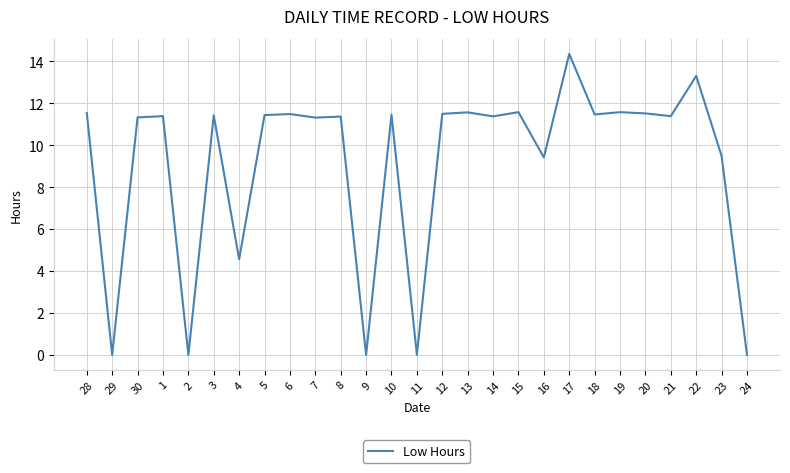

Is it true that the value at 14 is 11.4?

True